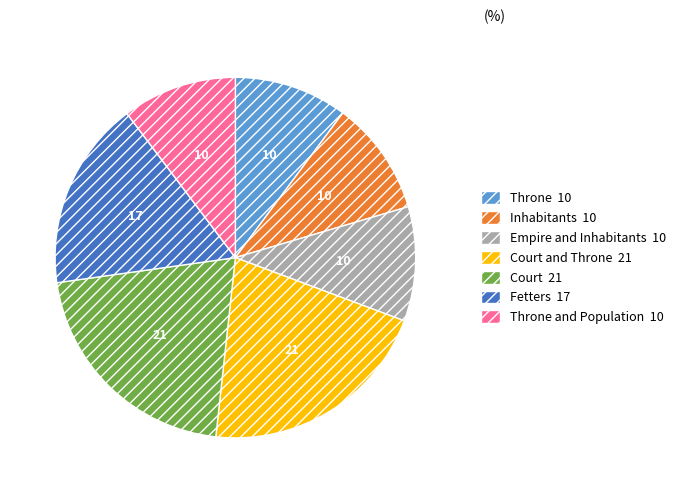

Is there a majority slice in this chart?

No